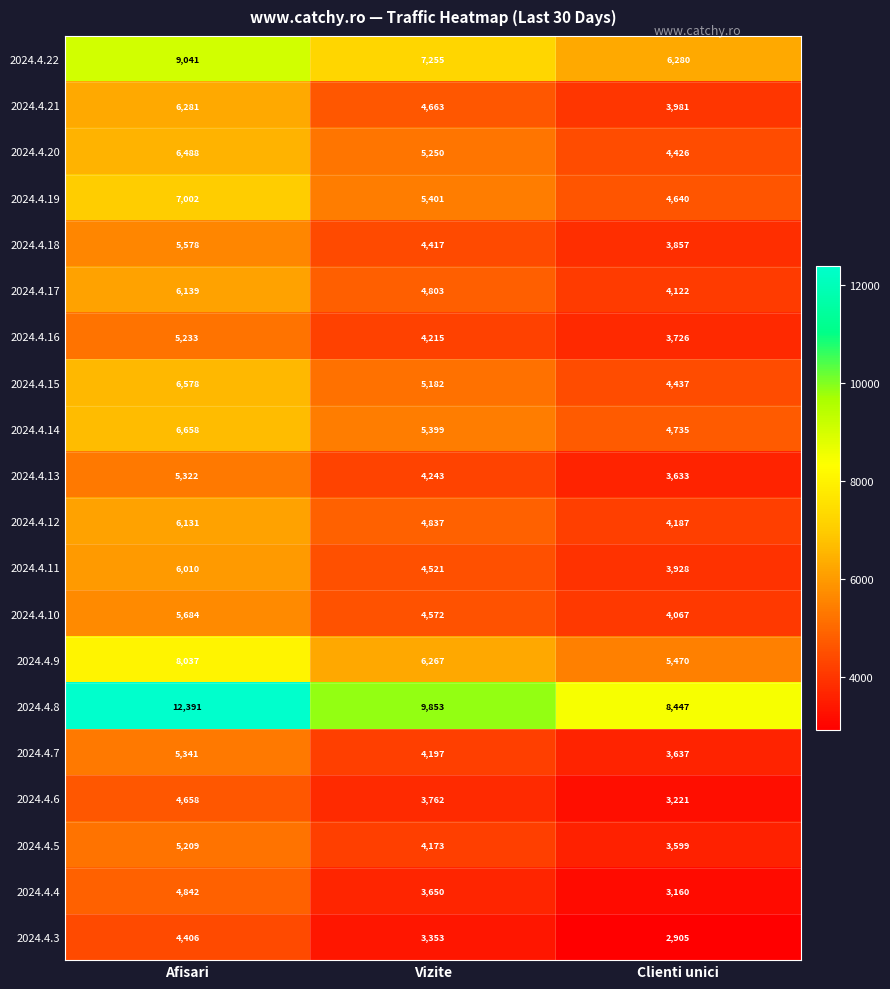

What is the difference between the maximum and minimum values in the 2024.4.21 series?

2300